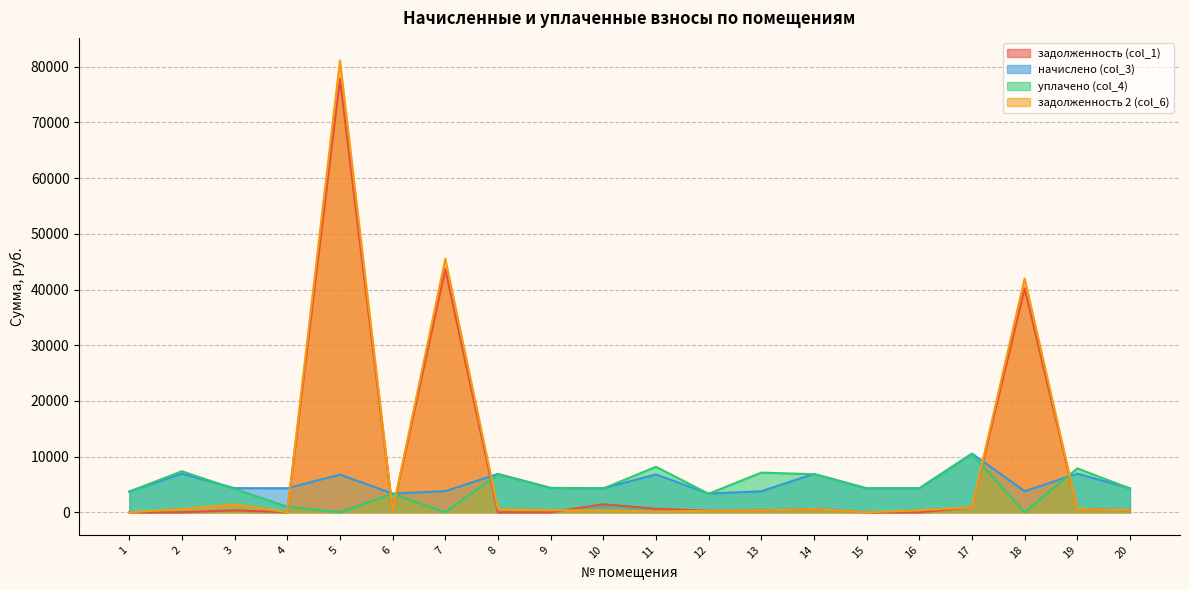

What is the total value across all series at 12?

7254.9